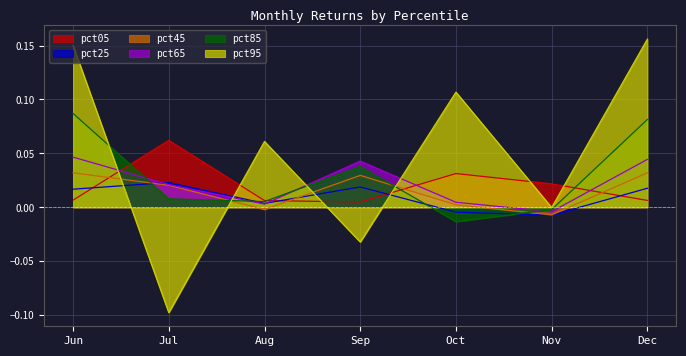

Which has a higher value, Nov or Jun?

Nov